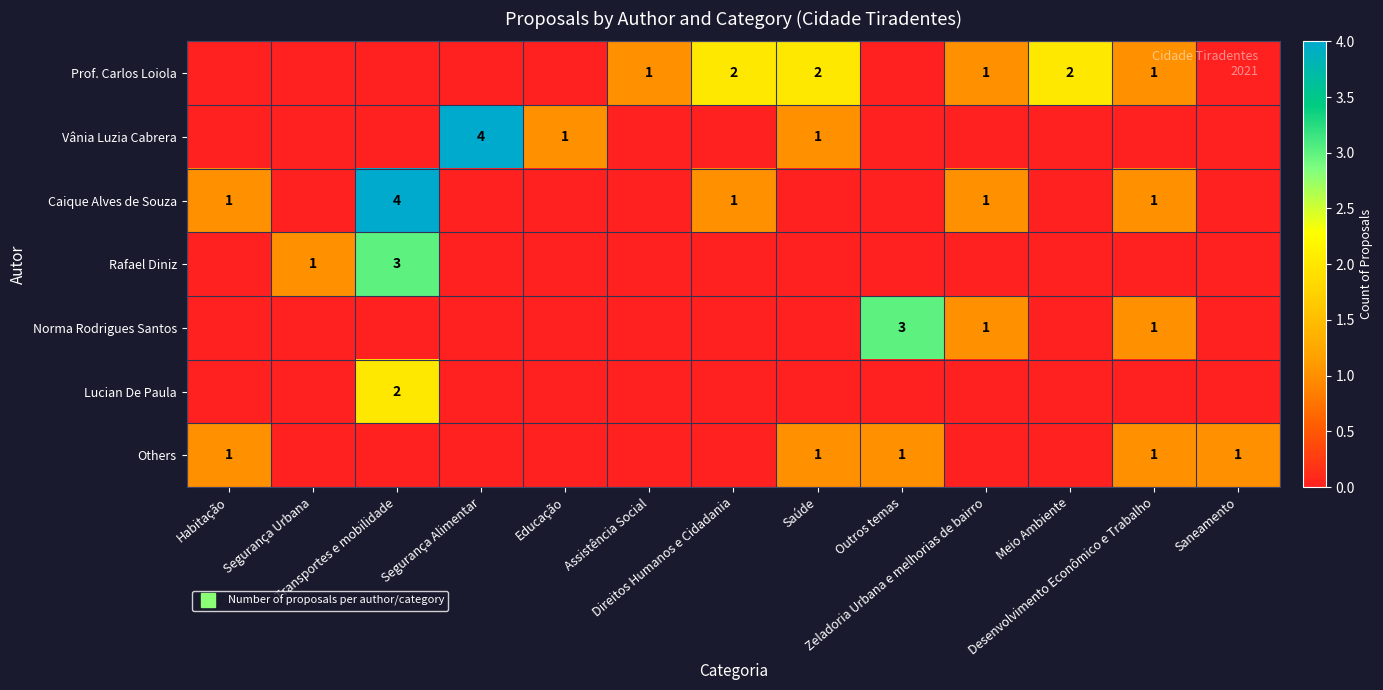

The Norma Rodrigues Santos series shows -1 at Assistência Social. True or false?

False